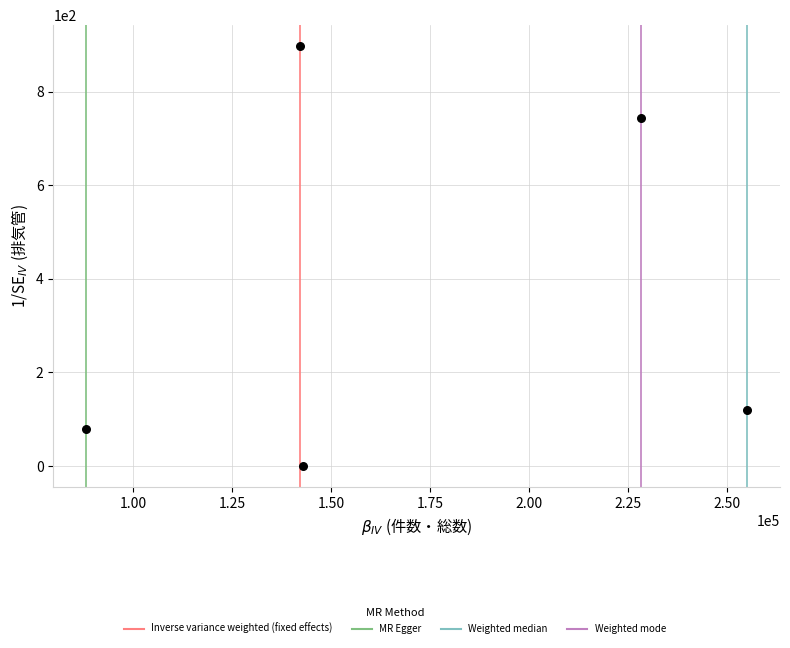

What is the average Y value?

368